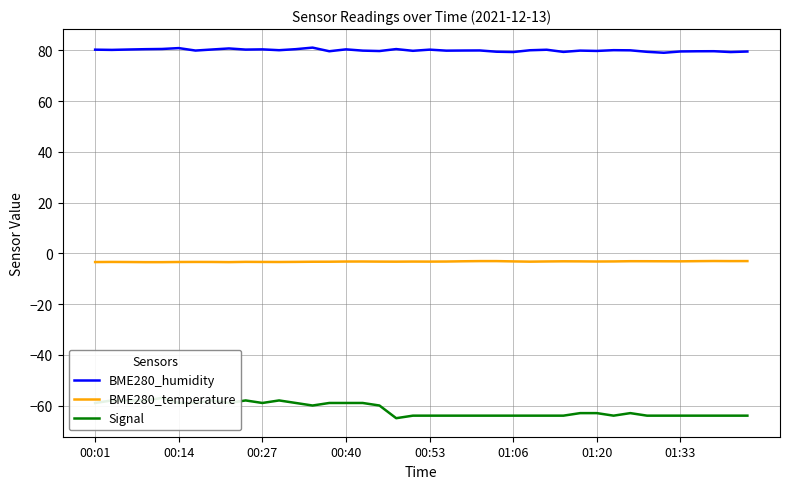

What is the lowest value of the BME280_humidity series?

79.1